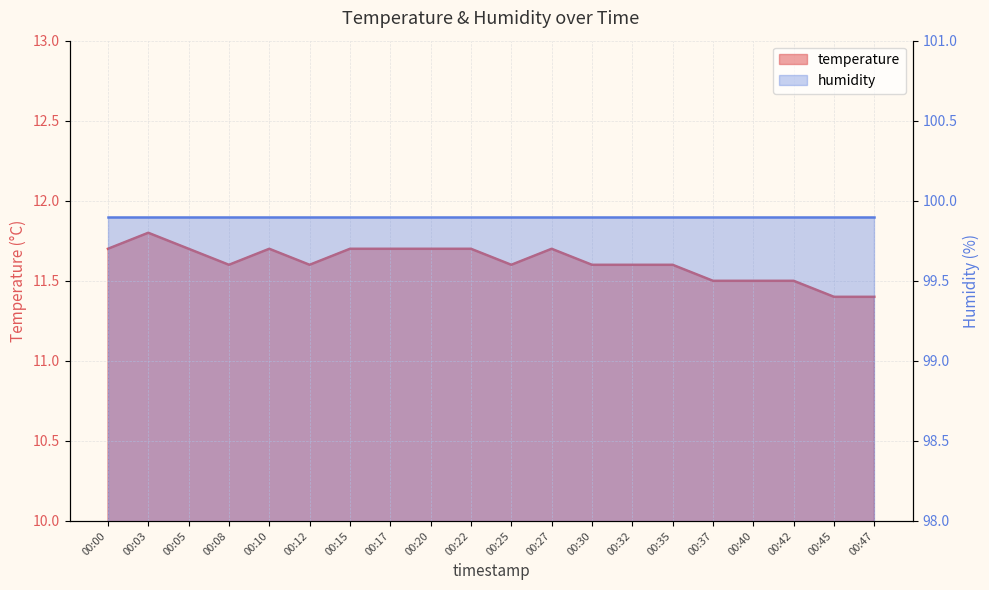

Reading left to right, extract all data points from this chart.

00:00=11.7	00:03=11.8	00:05=11.7	00:08=11.6	00:10=11.7	00:12=11.6	00:15=11.7	00:17=11.7	00:20=11.7	00:22=11.7	00:25=11.6	00:27=11.7	00:30=11.6	00:32=11.6	00:35=11.6	00:37=11.5	00:40=11.5	00:42=11.5	00:45=11.4	00:47=11.4